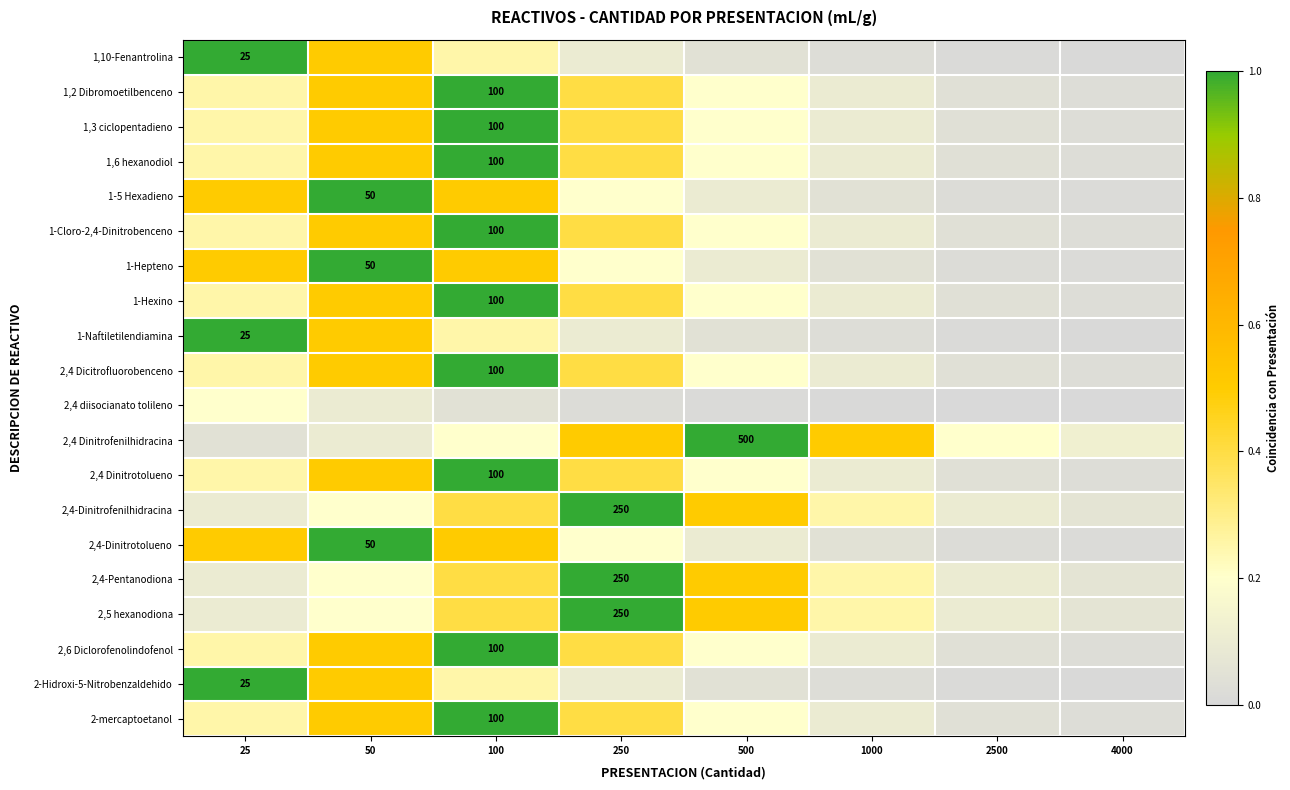

Is the value of 1,3 ciclopentadieno at 1000 greater than the value of 1-Hexino at 1000?

No